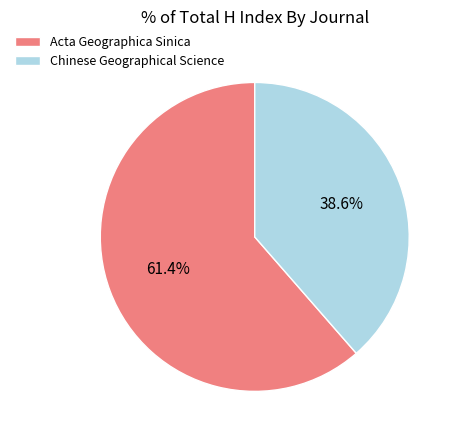

The Chinese Geographical Science slice represents 46% of the pie. True or false?

False